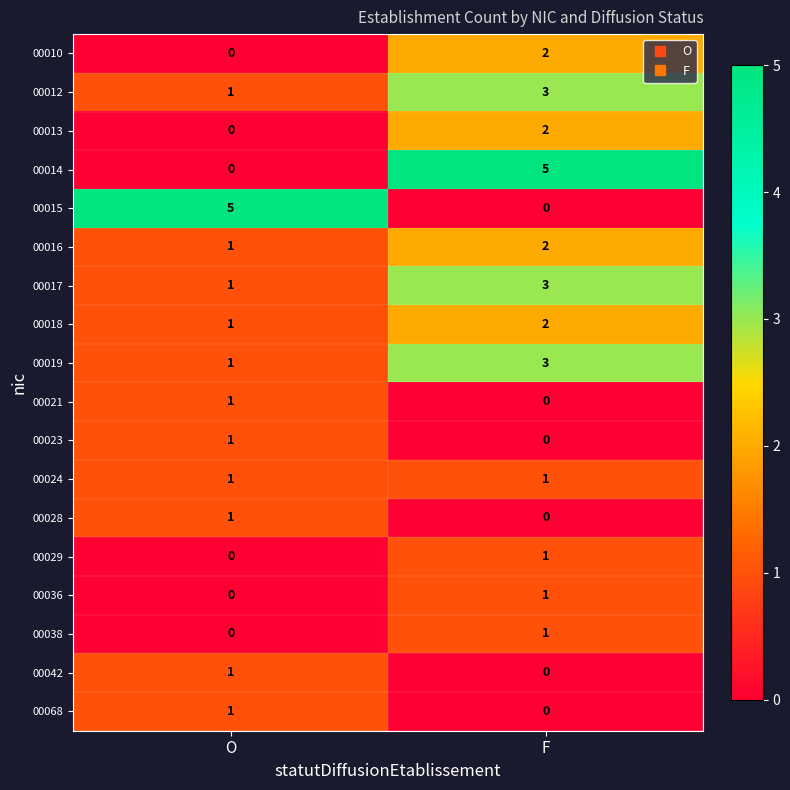

The 00038 series shows 0 at O. True or false?

True